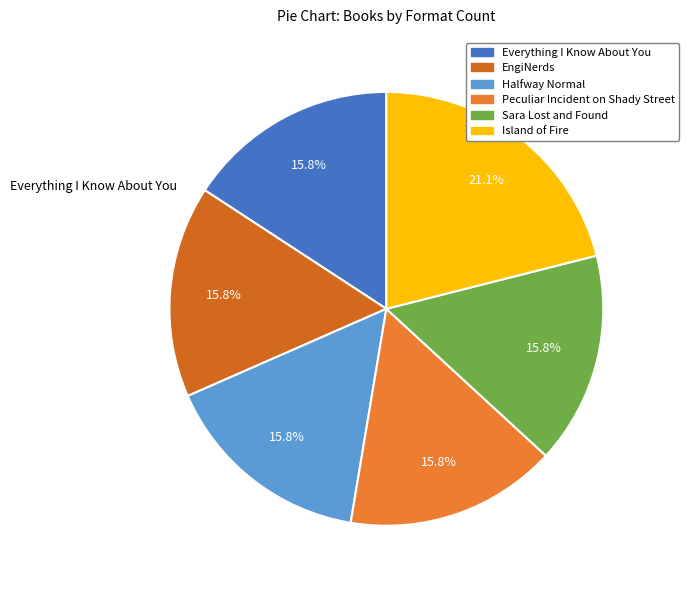

True or false: Sara Lost and Found accounts for 11% of the total.

False